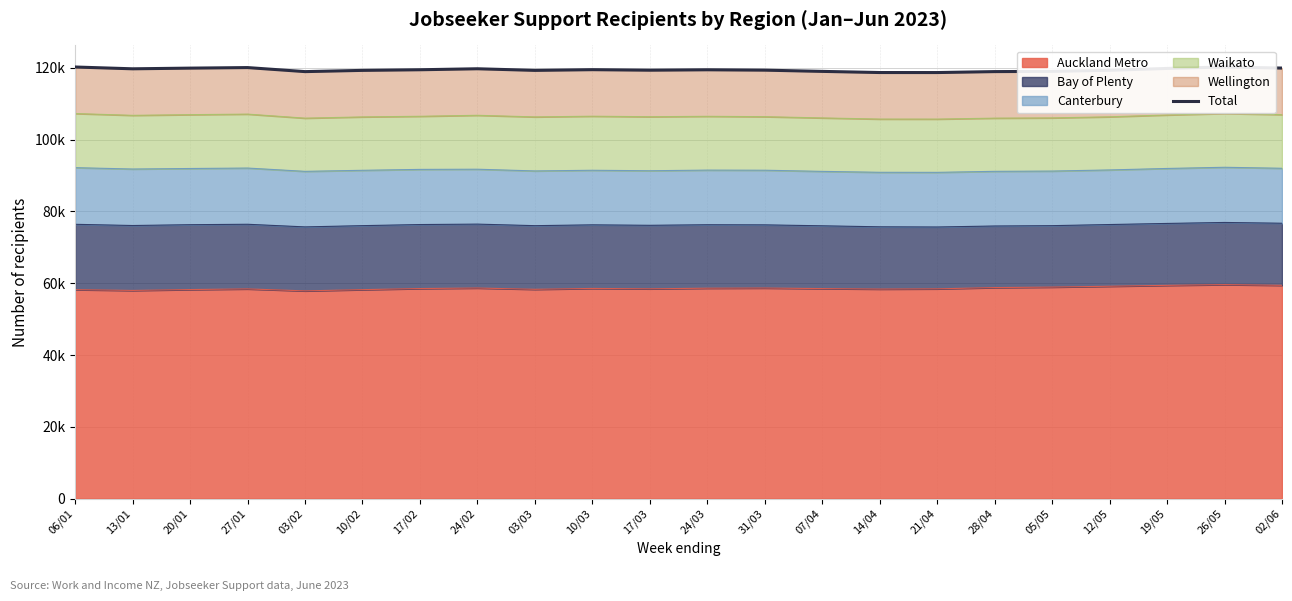

Between 21/04 and 14/04, which is larger?

14/04